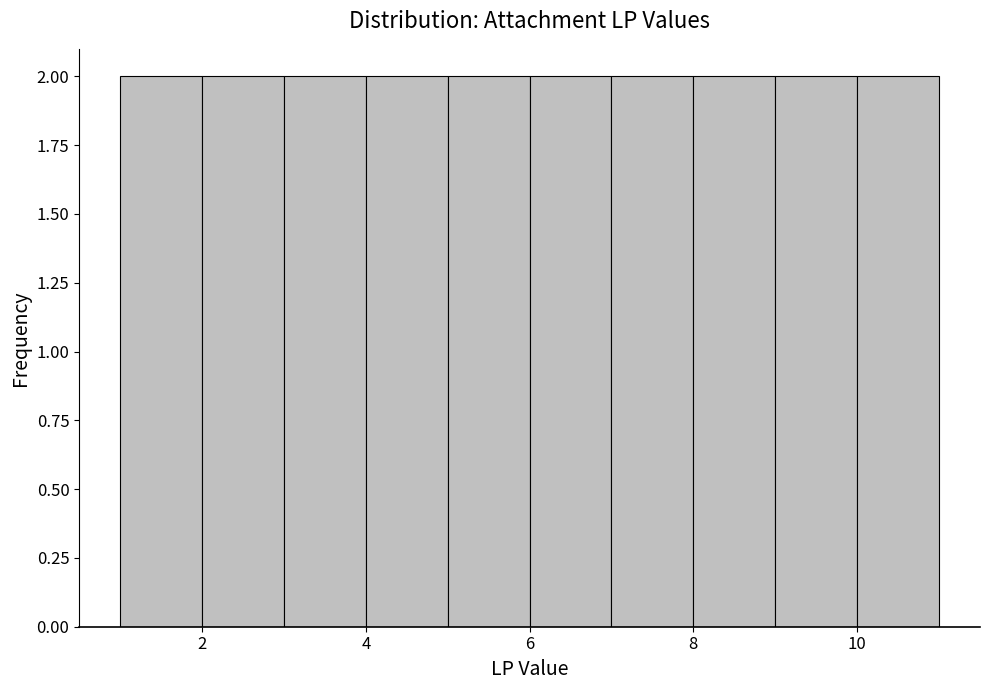

Reading left to right, list every bar in this chart as the range it spans on the x-axis followed by its height. The values are not printed on the chart, so give them approximately, as read against the axis.

1 to 2: 2
2 to 3: 2
3 to 4: 2
4 to 5: 2
5 to 6: 2
6 to 7: 2
7 to 8: 2
8 to 9: 2
9 to 10: 2
10 to 11: 2